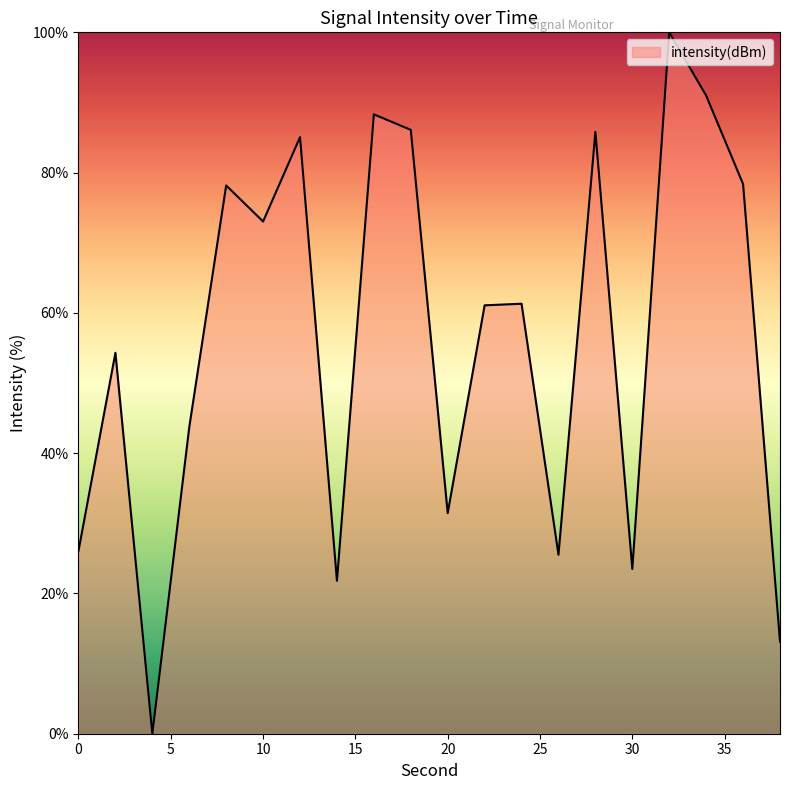

What is the maximum value shown in the chart?

100.0